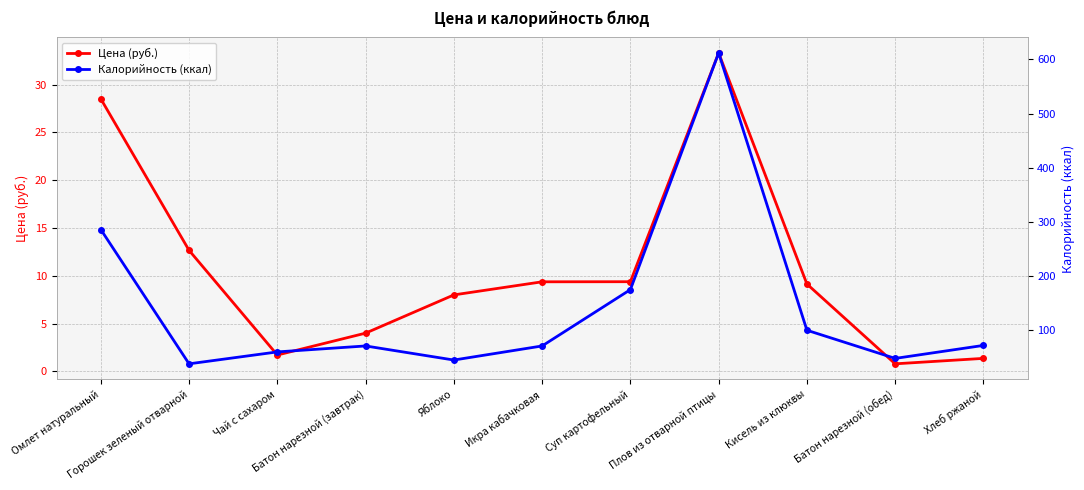

What is the minimum value for Цена (руб.)?

0.8